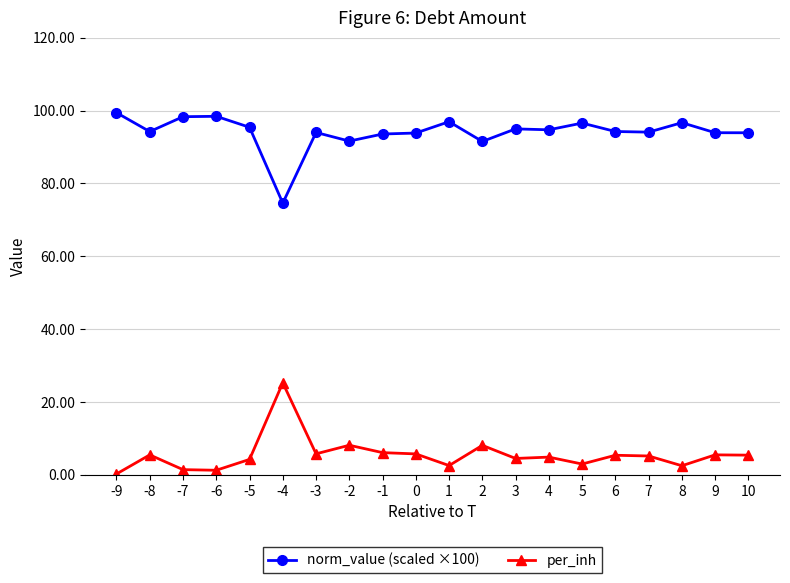

True or false: per_inh and norm_value (scaled ×100) cross at least once.

False